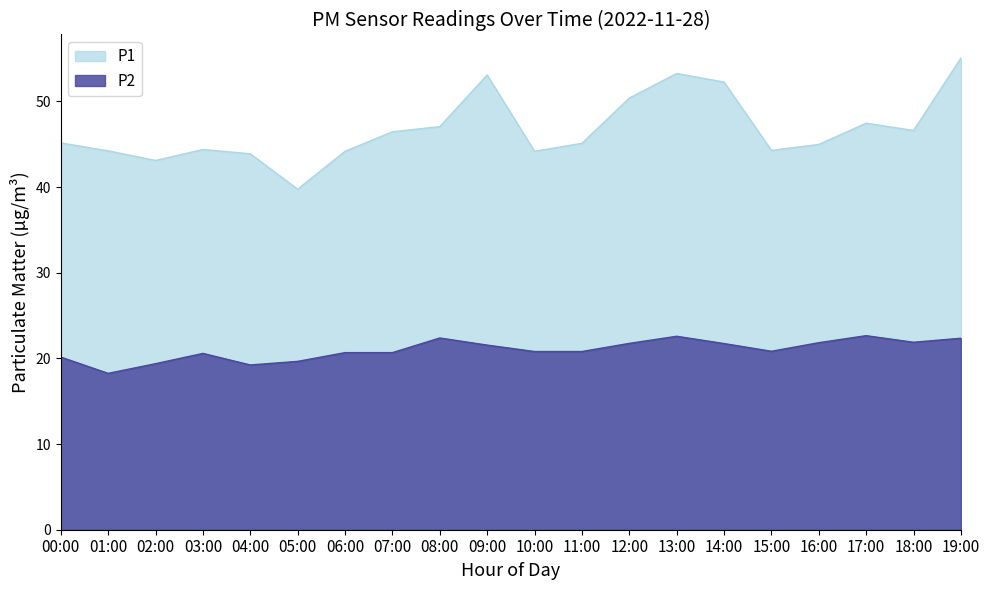

What are all the series names shown in the legend?

P1, P2